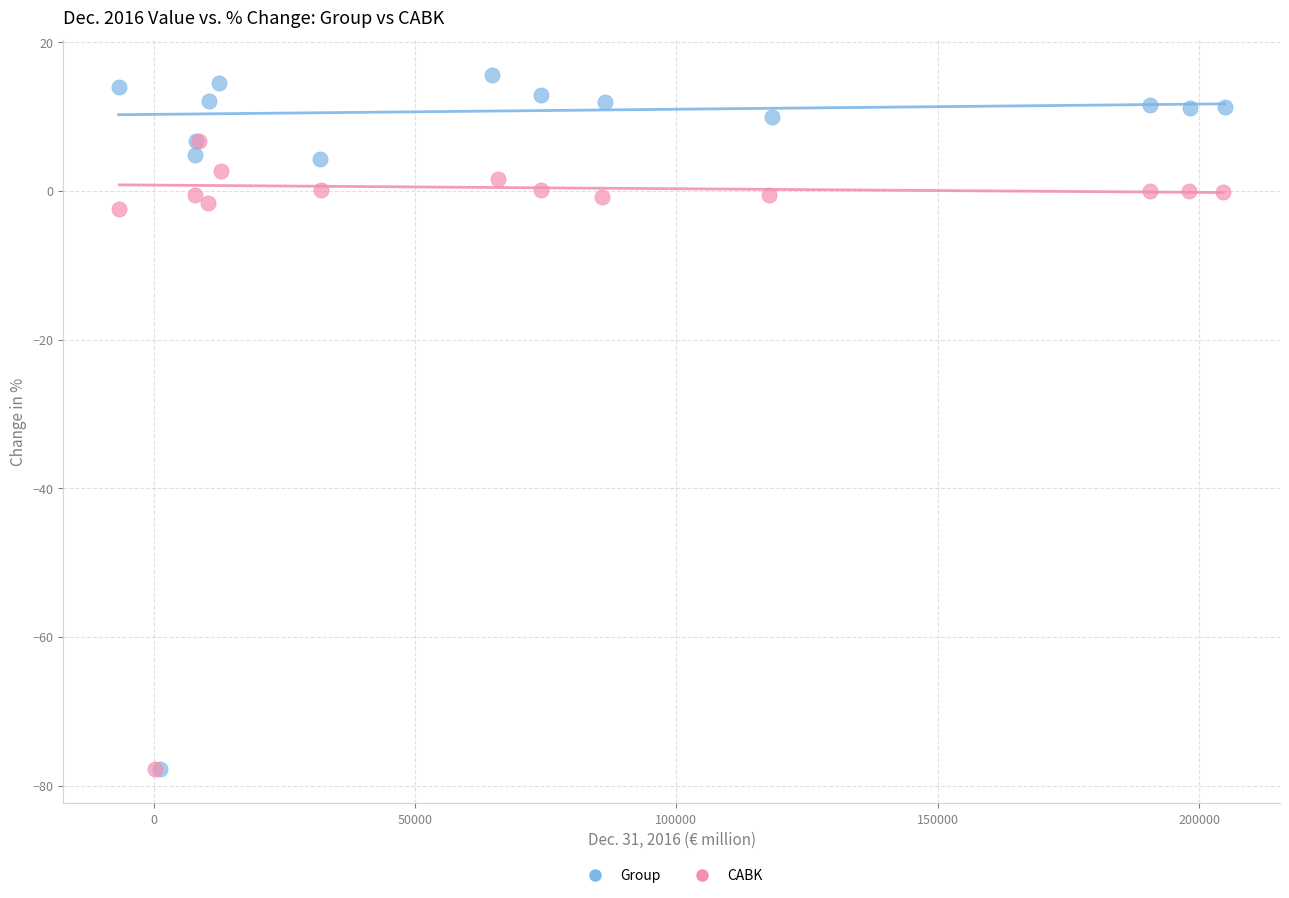

What are all the series names shown in the legend?

Group, CABK